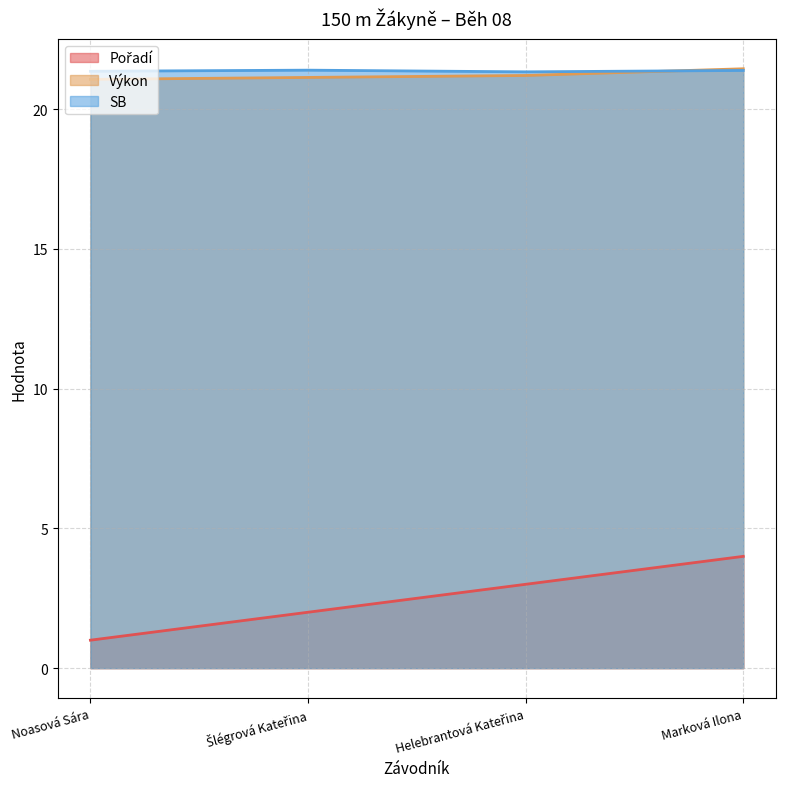

How many data points does each series have?

4